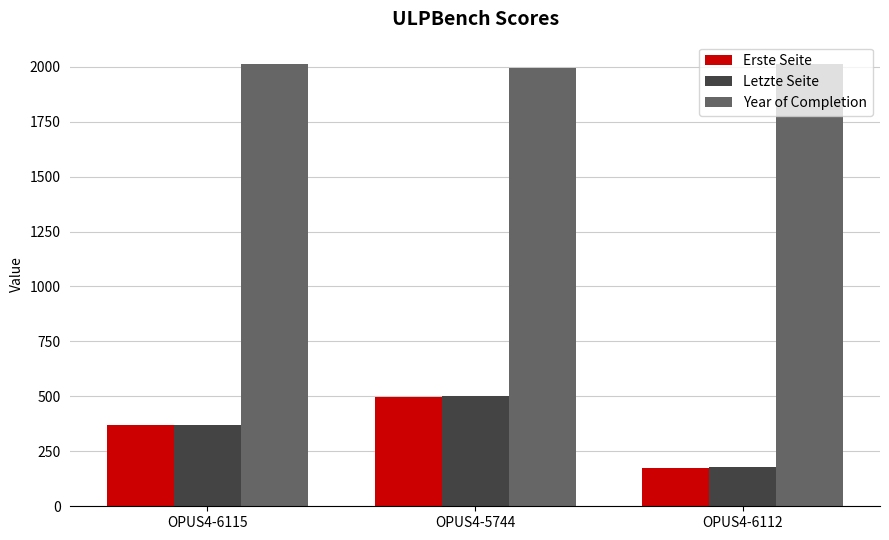

What is the value of the Letzte Seite bar at the 3rd from the left?

177